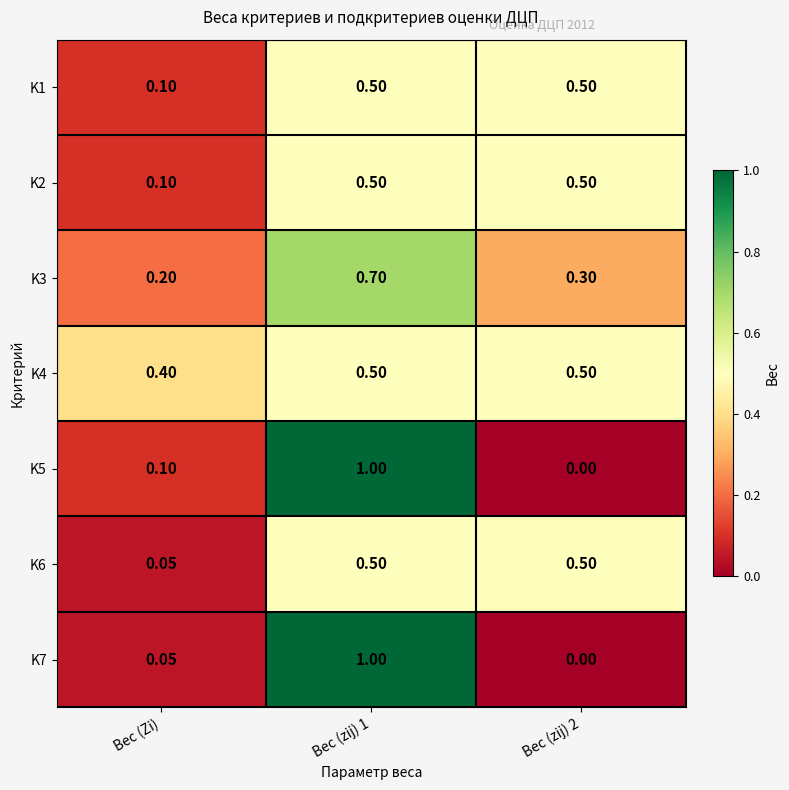

How many series are shown in this chart?

7